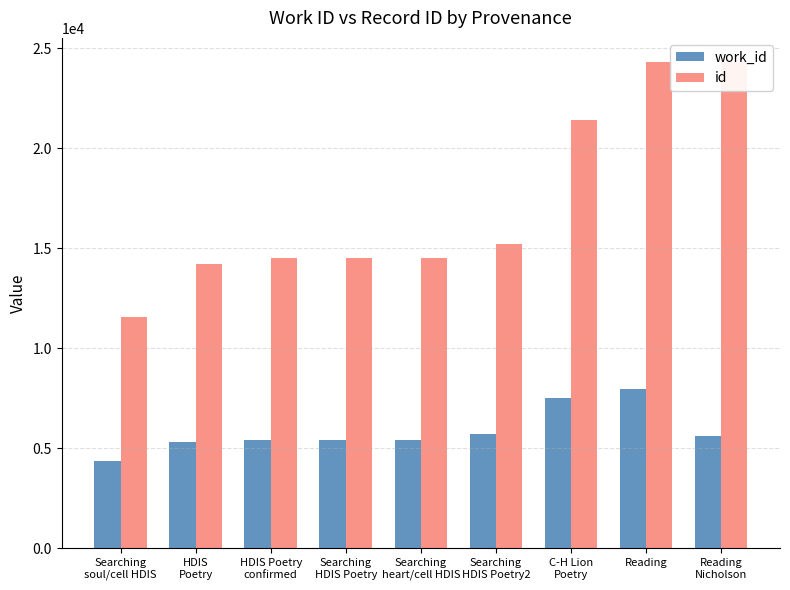

The value of work_id at Searching
heart/cell HDIS is 8967.3. True or false?

False